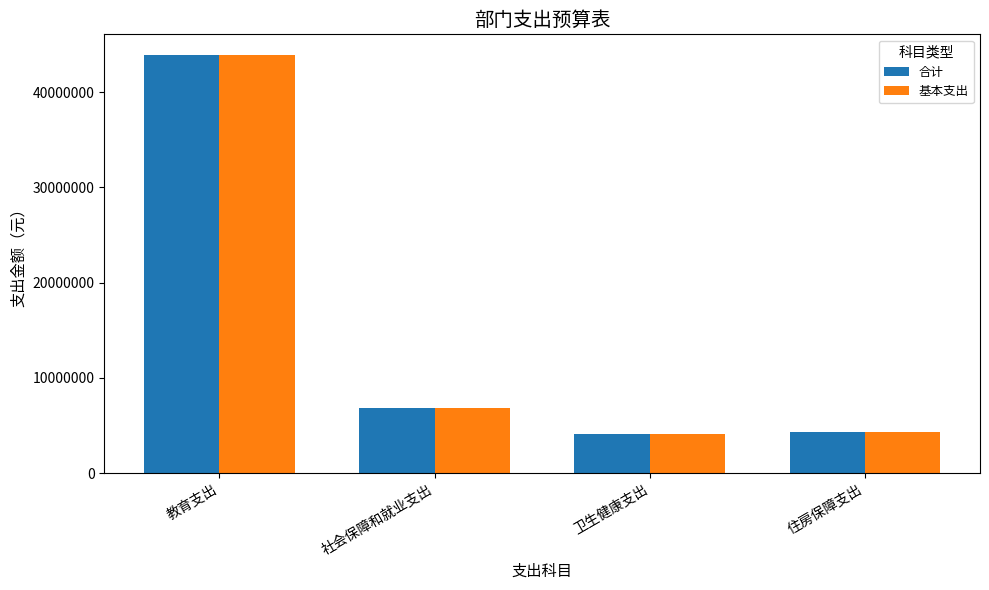

What is the difference between the 合计 values at 社会保障和就业支出 and 教育支出?

37015559.1